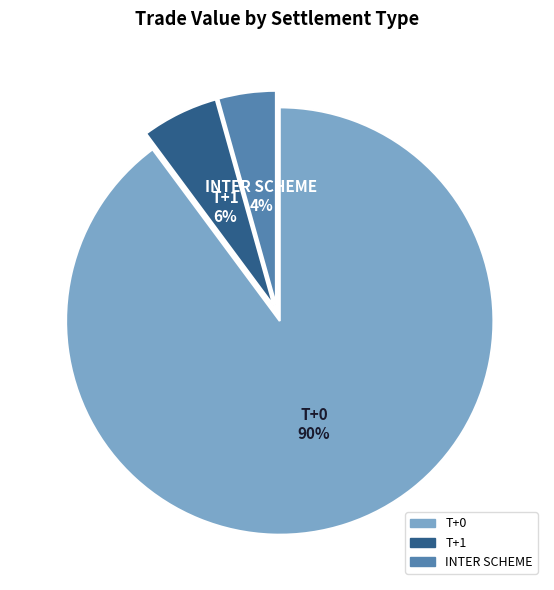

Which category accounts for the majority?

T+0